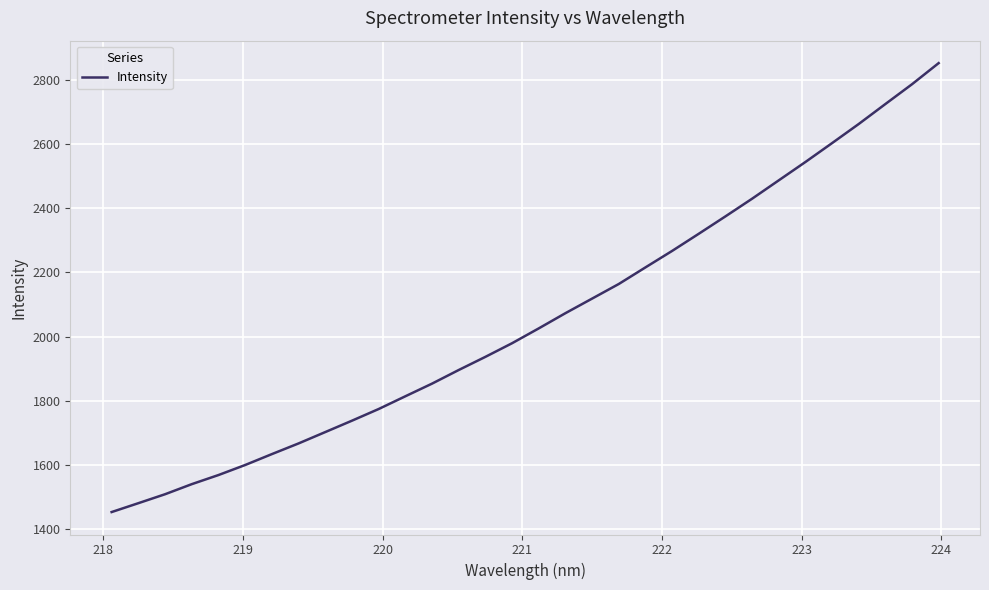

What is the smallest value displayed?

1453.0